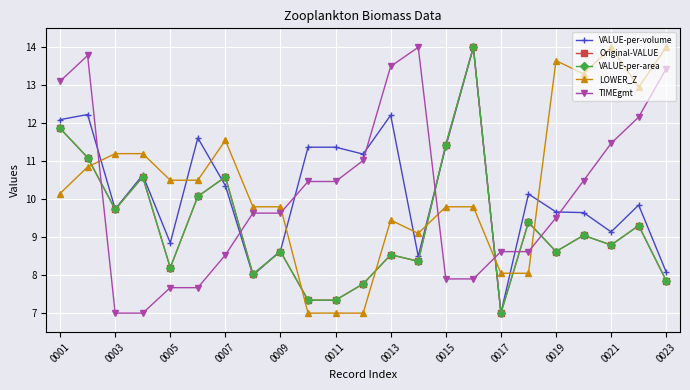

How many lines are shown in the chart?

5